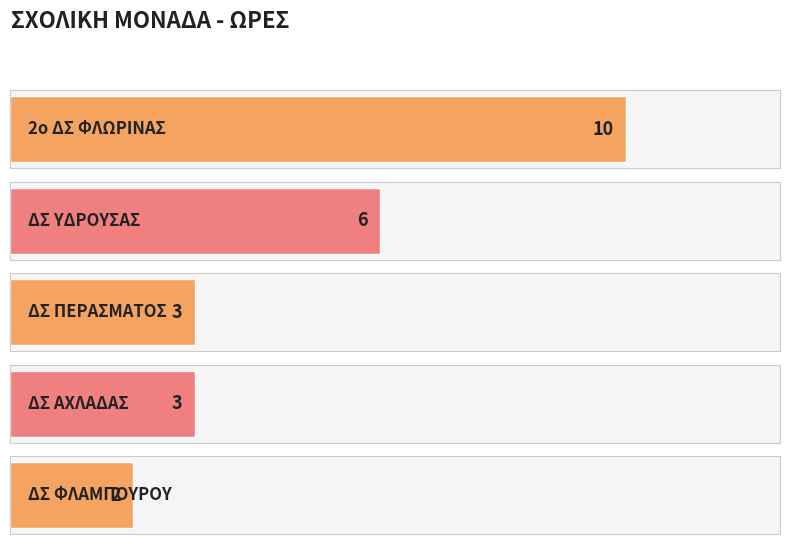

At which label is the value closest to 6?

ΔΣ ΥΔΡΟΥΣΑΣ